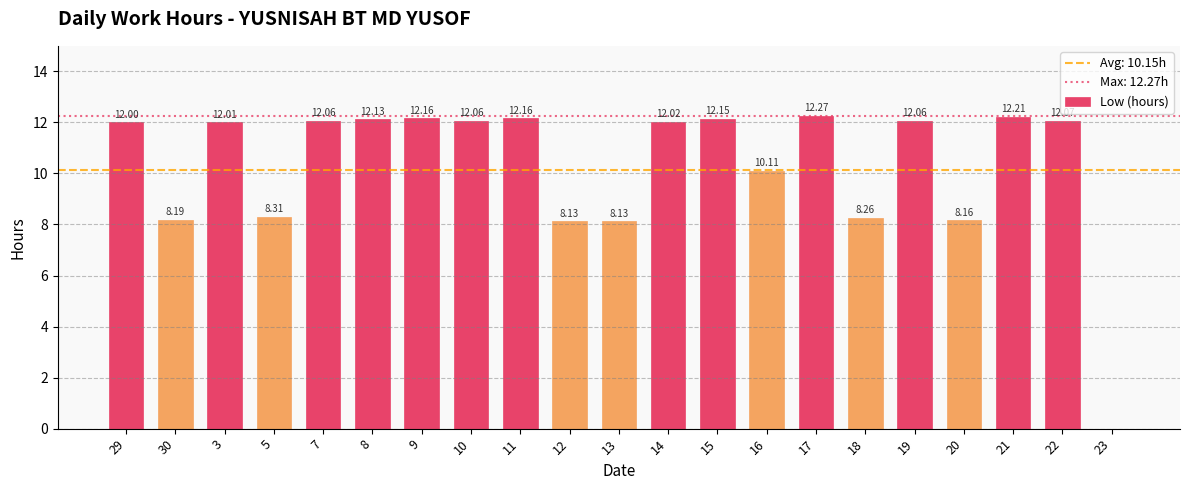

Reading right to left, transcribe all the data shown in this chart.

0.0	12.1	12.2	8.2	12.1	8.3	12.3	10.1	12.2	12.0	8.1	8.1	12.2	12.1	12.2	12.1	12.1	8.3	12.0	8.2	12.0